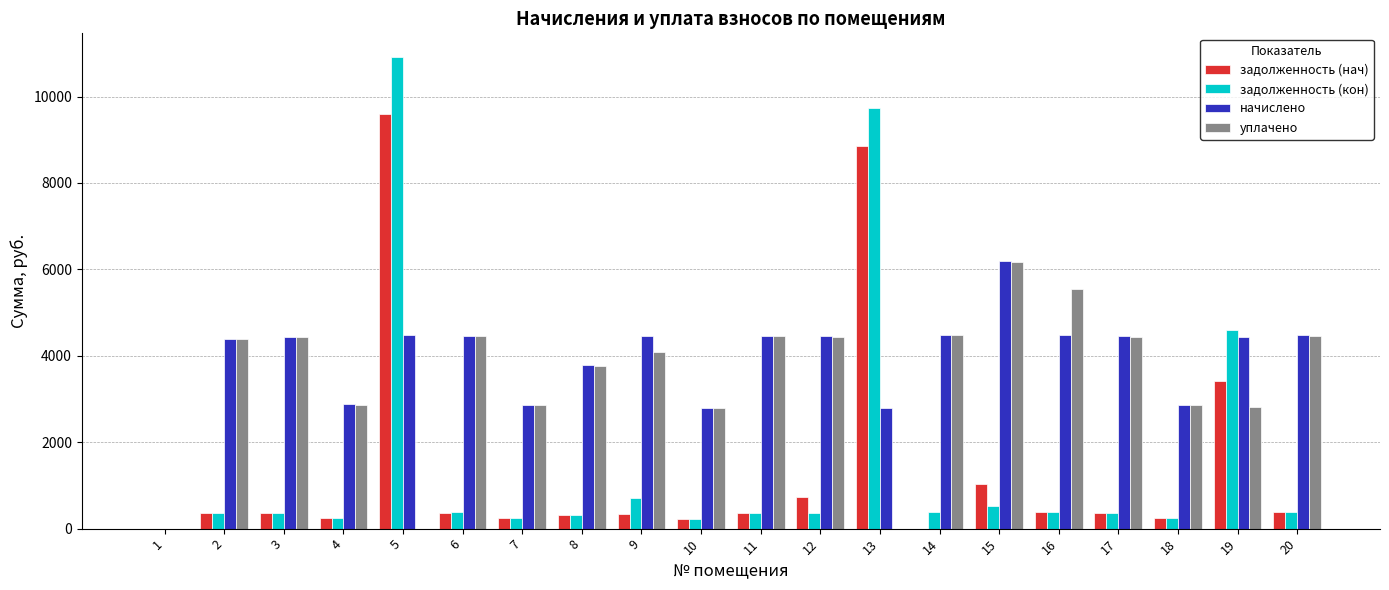

The value of уплачено at 20 is 1284.0. True or false?

False